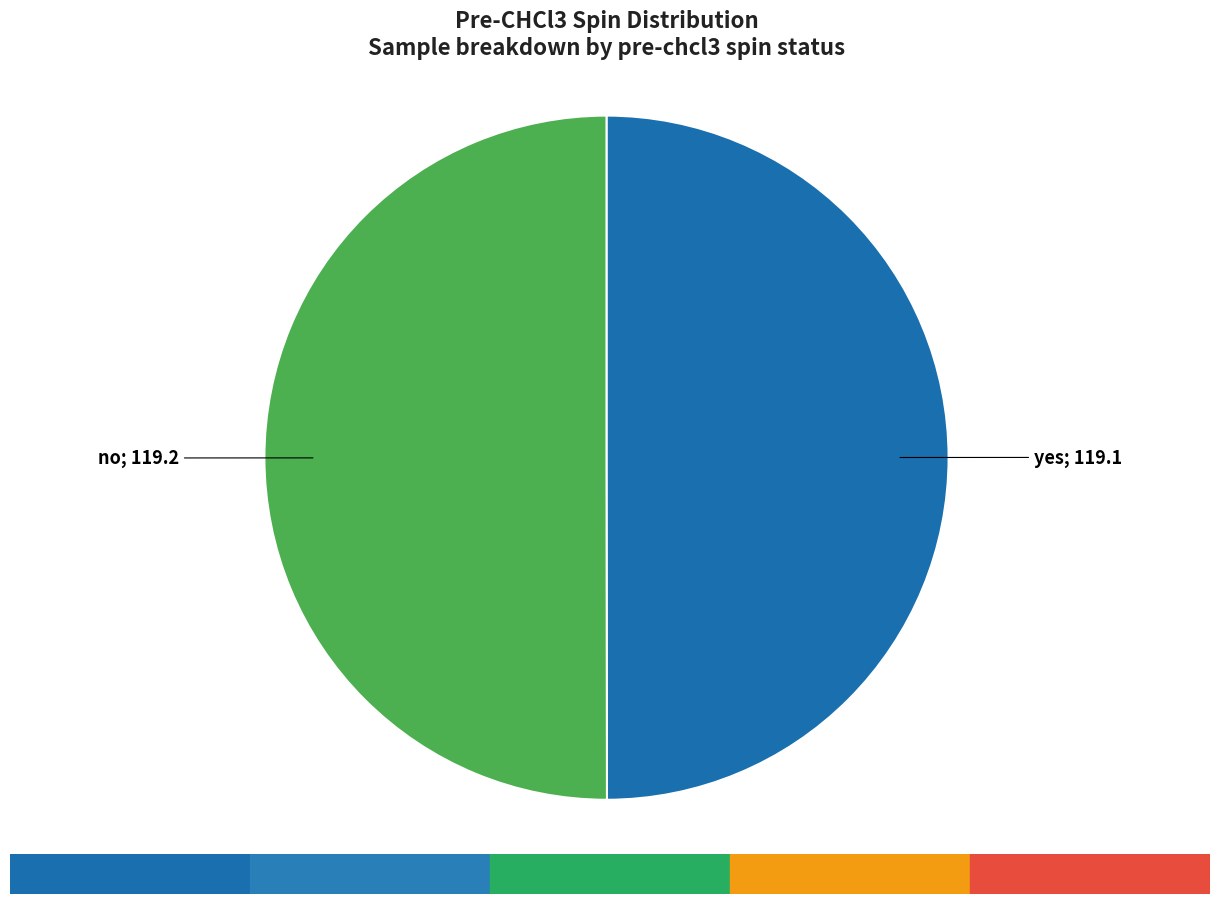

What is the smallest slice in the pie chart?

yes